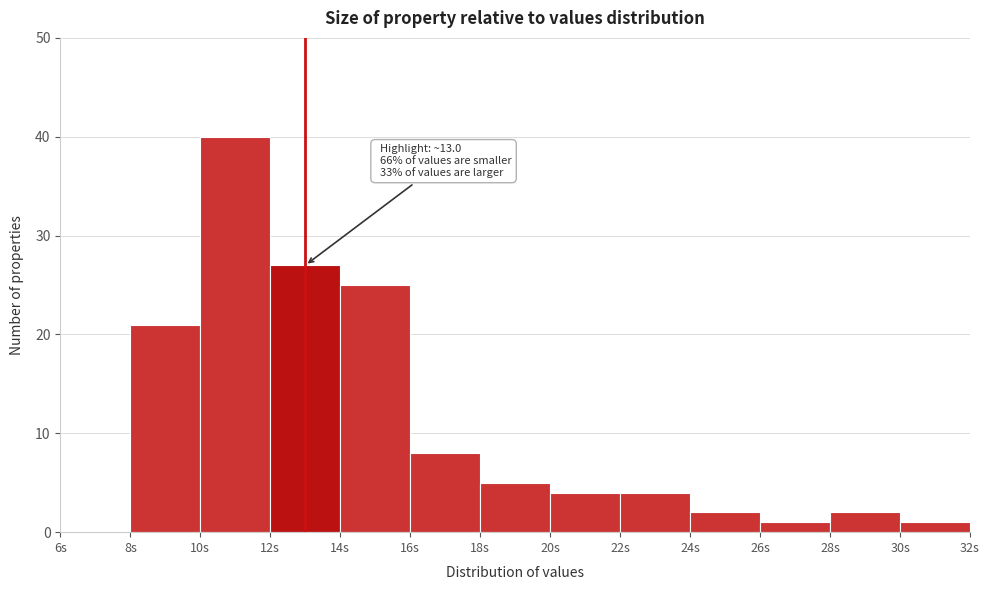

Over which range of the x-axis is the bar tallest?

10 to 12